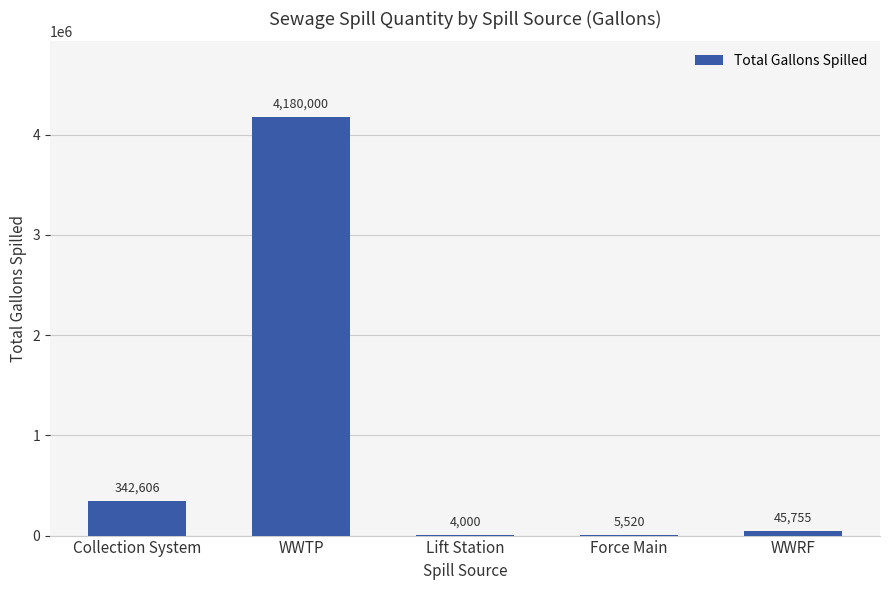

At which category does the chart reach its peak across all series?

WWTP